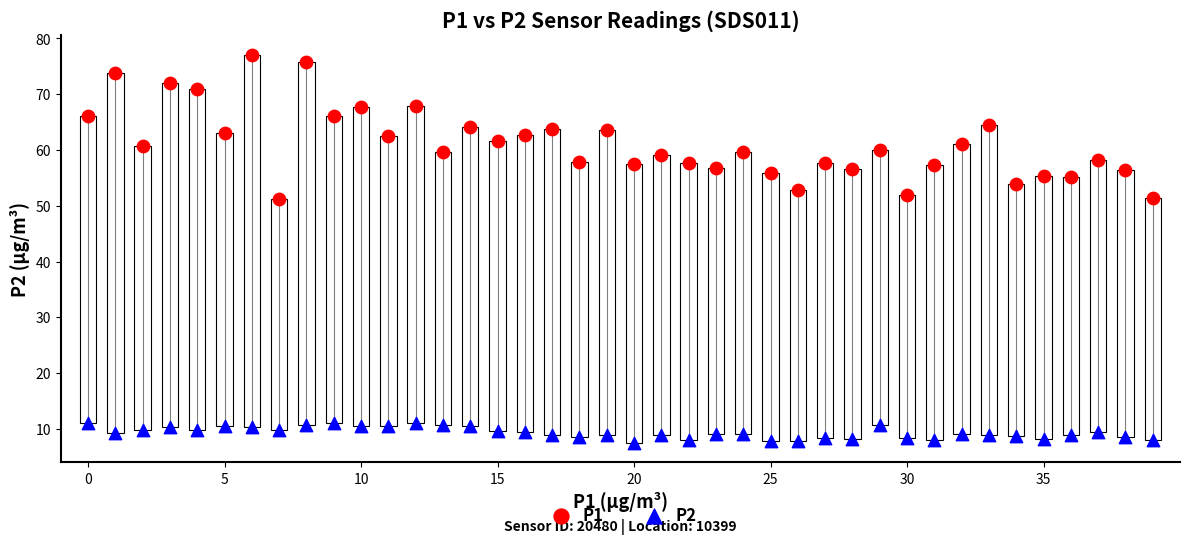

Which series has the widest spread of Y values?

P1